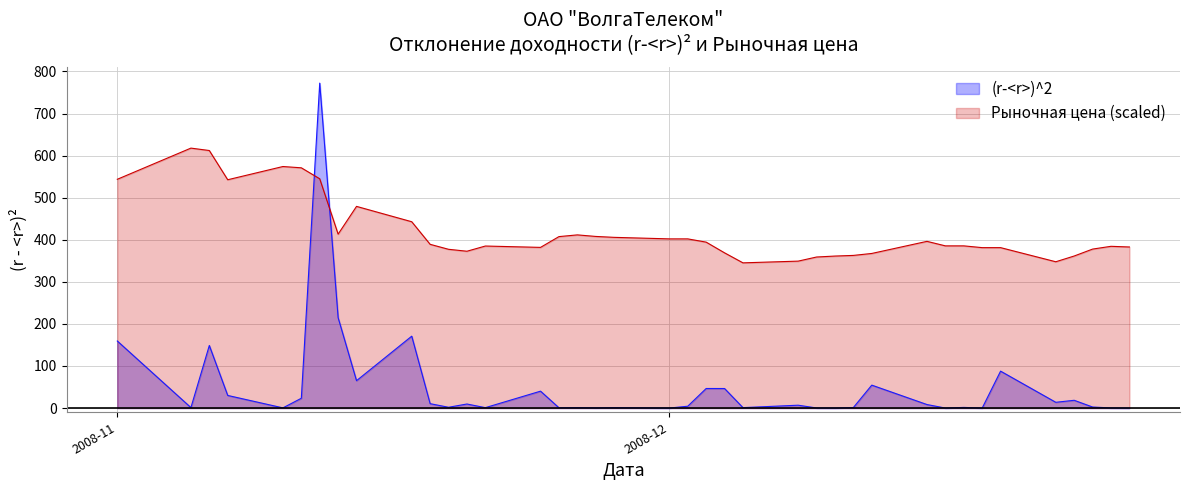

What is the difference between the maximum and minimum values in the Рыночная цена series?

272.7